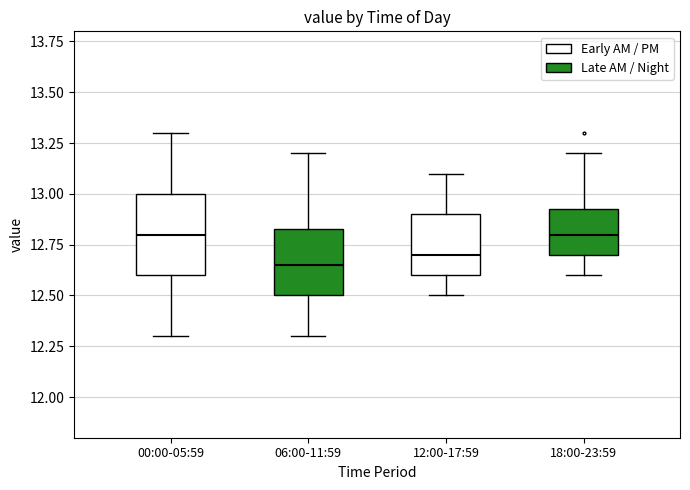

Reading left to right, read every box against the y-axis: the position of its median line, the range the box covers, and the ends of its whiskers. The values are not printed on the chart, so give them approximately, as read against the axis.

00:00-05:59: median 12.80, box 12.60 to 13.00, whiskers 12.30 to 13.30
06:00-11:59: median 12.65, box 12.50 to 12.85, whiskers 12.30 to 13.20
12:00-17:59: median 12.70, box 12.60 to 12.90, whiskers 12.50 to 13.10
18:00-23:59: median 12.80, box 12.70 to 12.95, whiskers 12.60 to 13.20